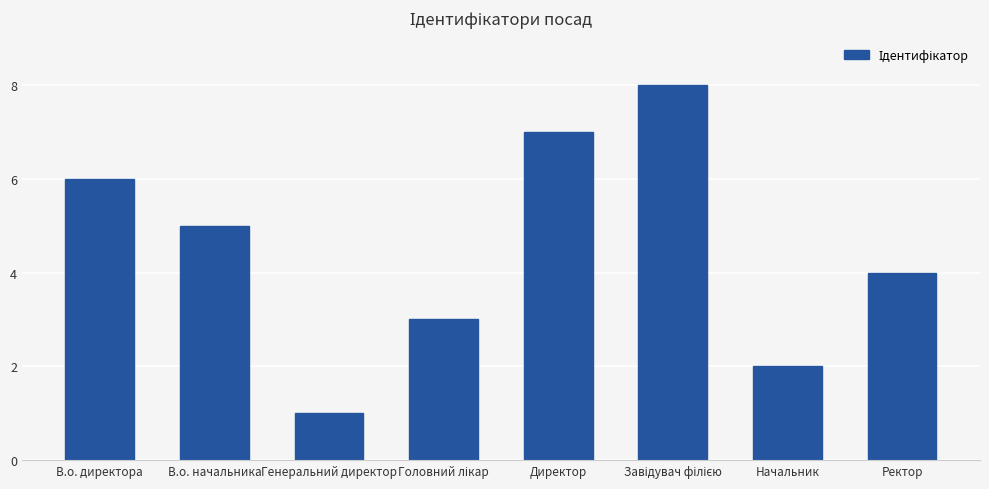

The chart shows a value of 6 at В.о. директора. True or false?

True